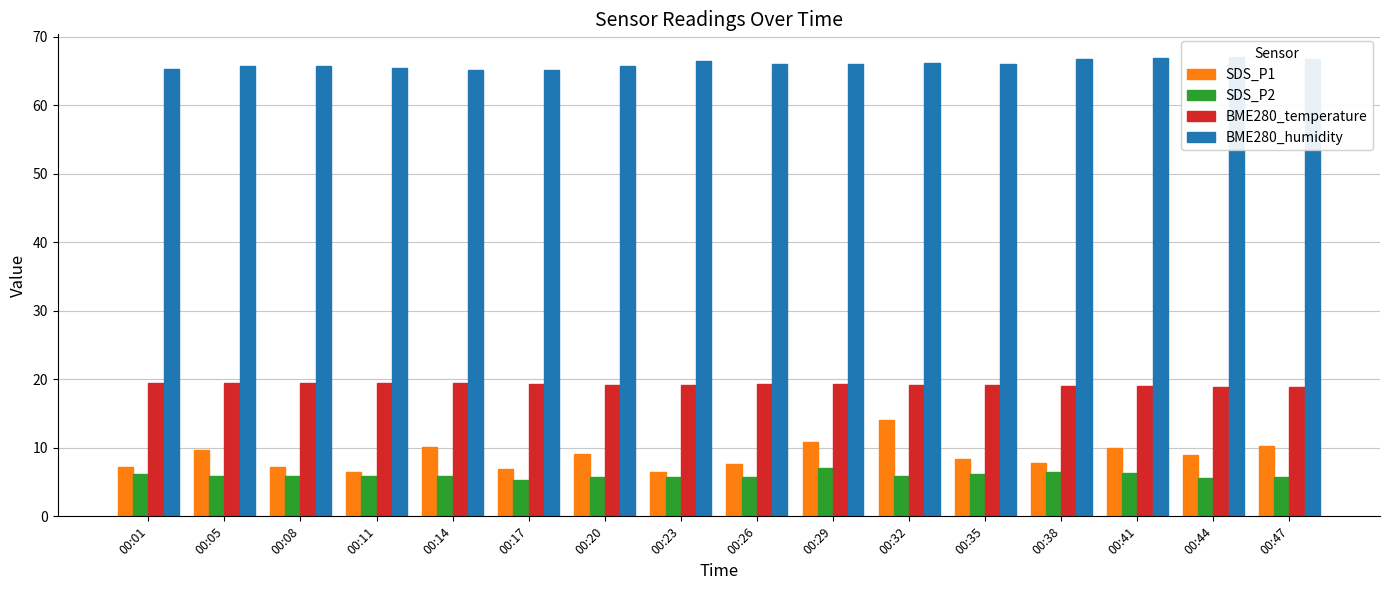

What is the difference between the highest and lowest values at 00:26?

60.3